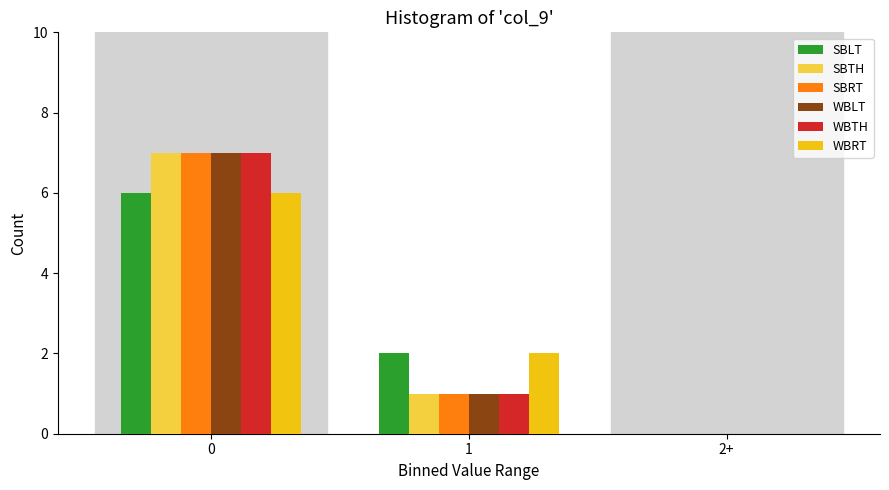

Reading right to left, list all the values displayed in this chart.

SBLT: 2+=0	1=2	0=6
SBTH: 2+=0	1=1	0=7
SBRT: 2+=0	1=1	0=7
WBLT: 2+=0	1=1	0=7
WBTH: 2+=0	1=1	0=7
WBRT: 2+=0	1=2	0=6